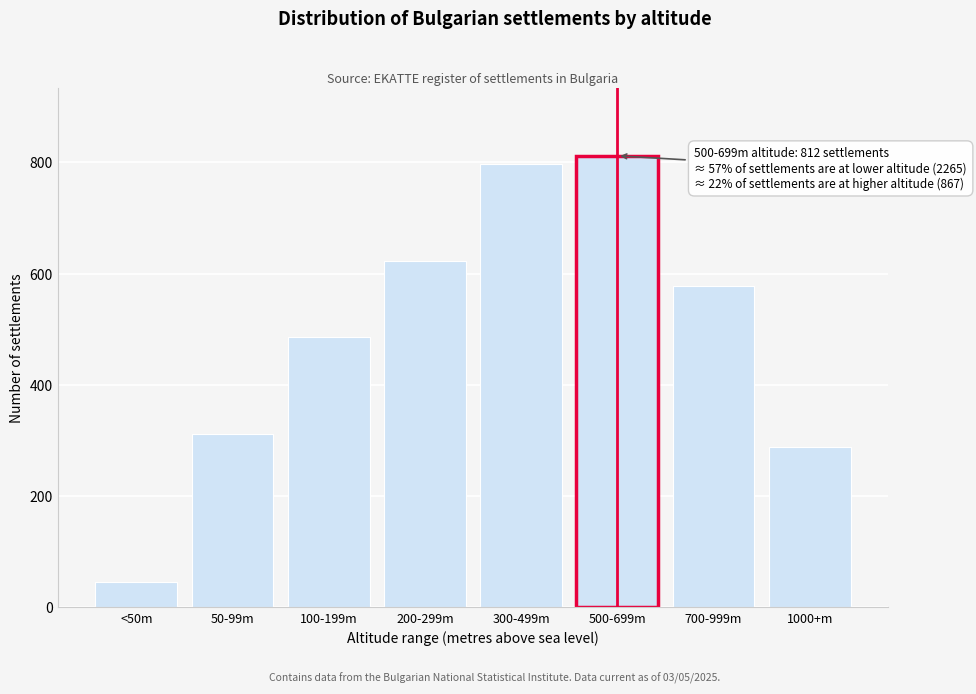

Reading left to right, list all the values displayed in this chart.

45	312	487	623	798	812	578	289